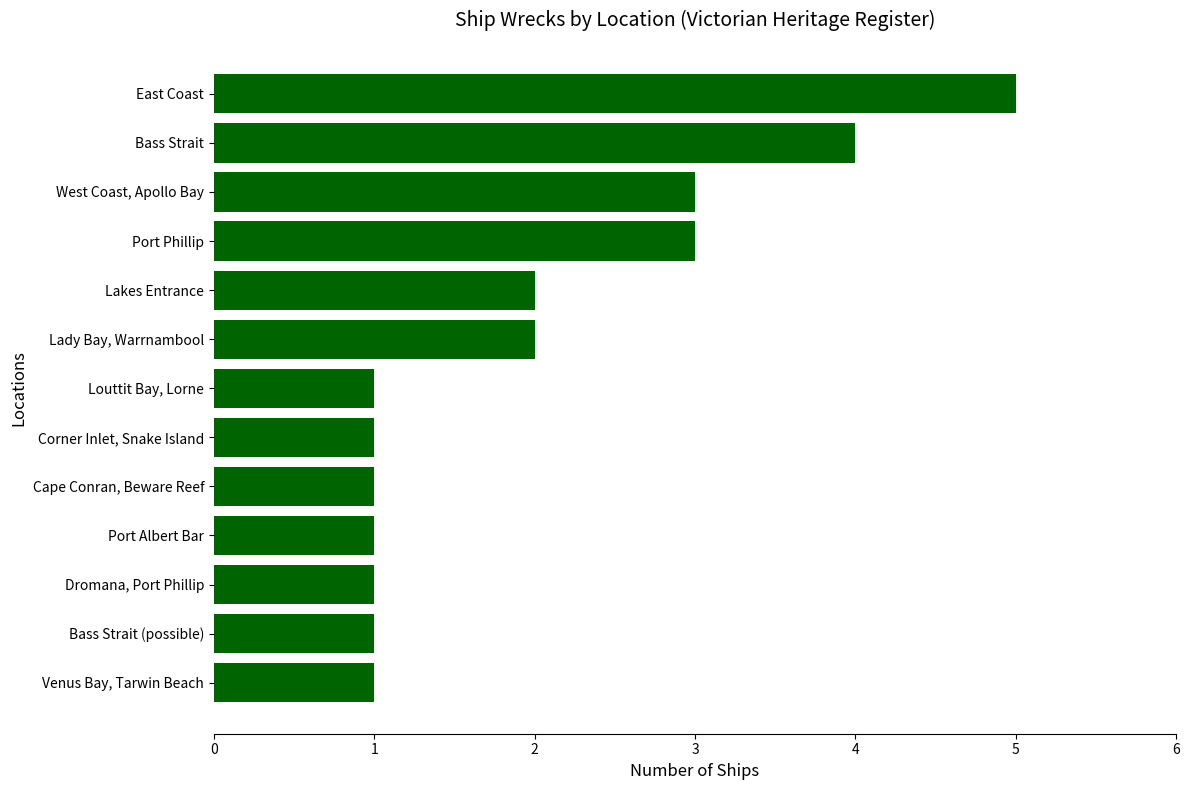

What is the sum of all values?

26